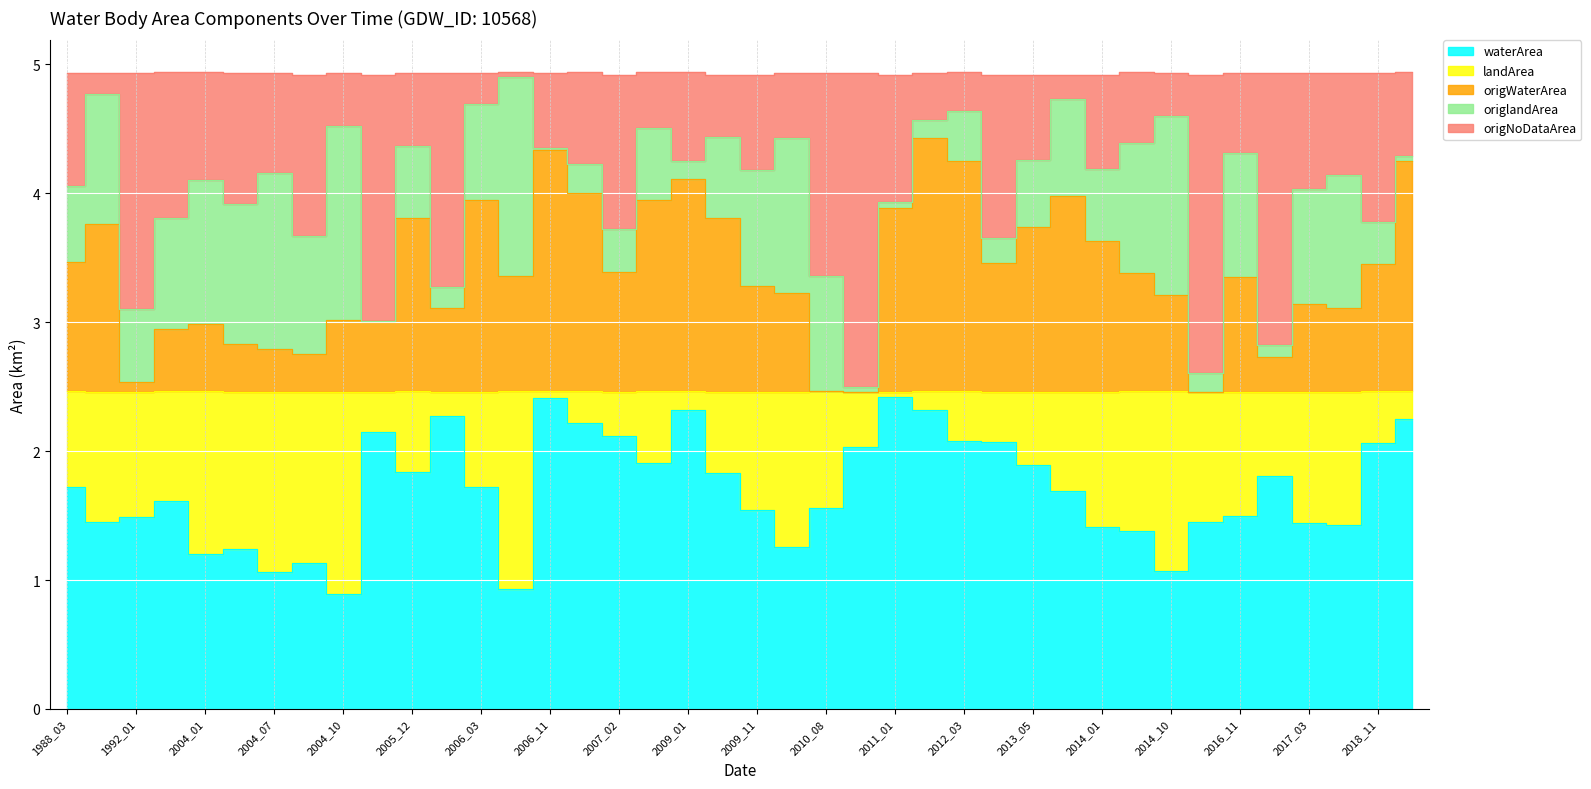

What is the value of the origWaterArea point at the 13th from the left?

4.0